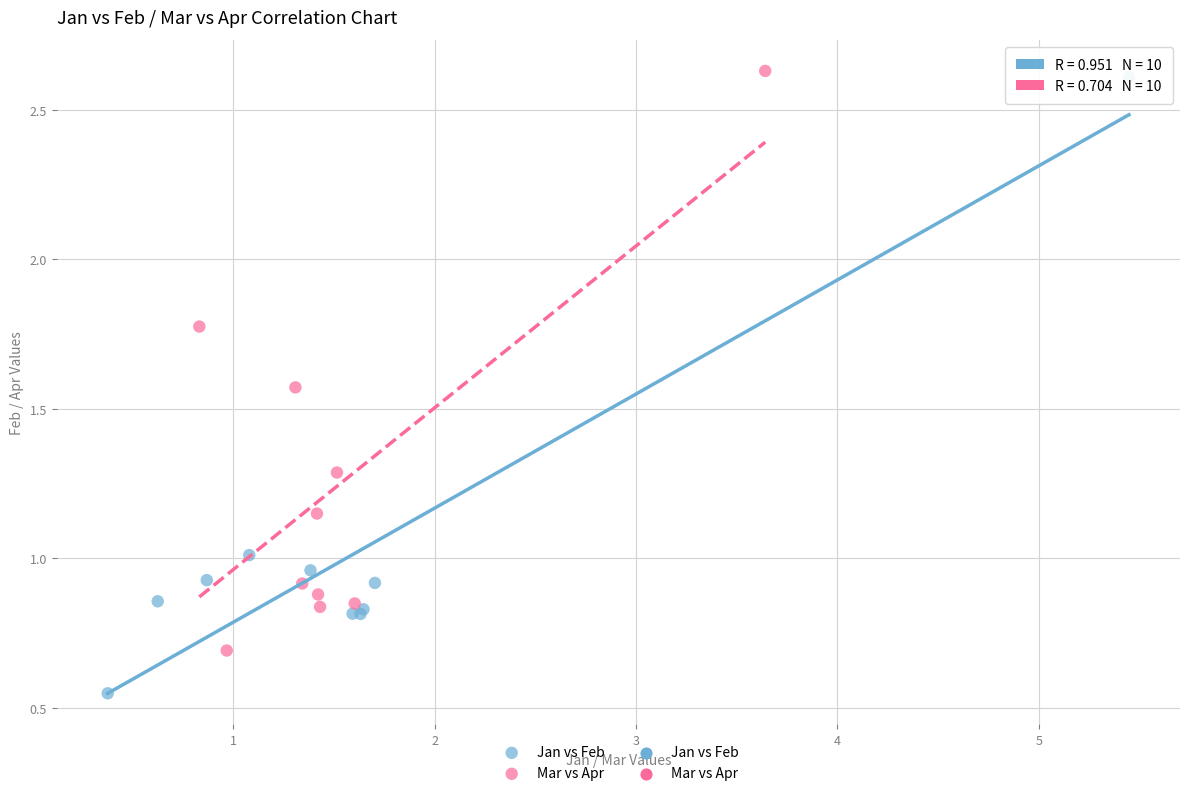

Which series has the widest spread of Y values?

Jan vs Feb